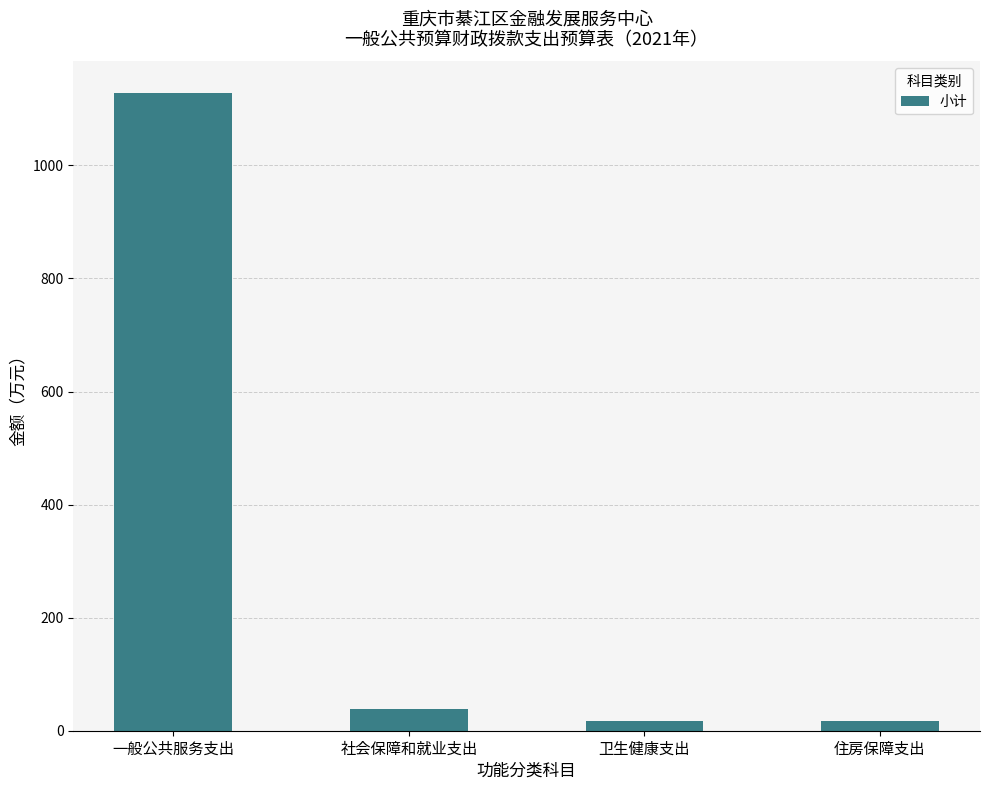

The value at 社会保障和就业支出 is 37.8. True or false?

True